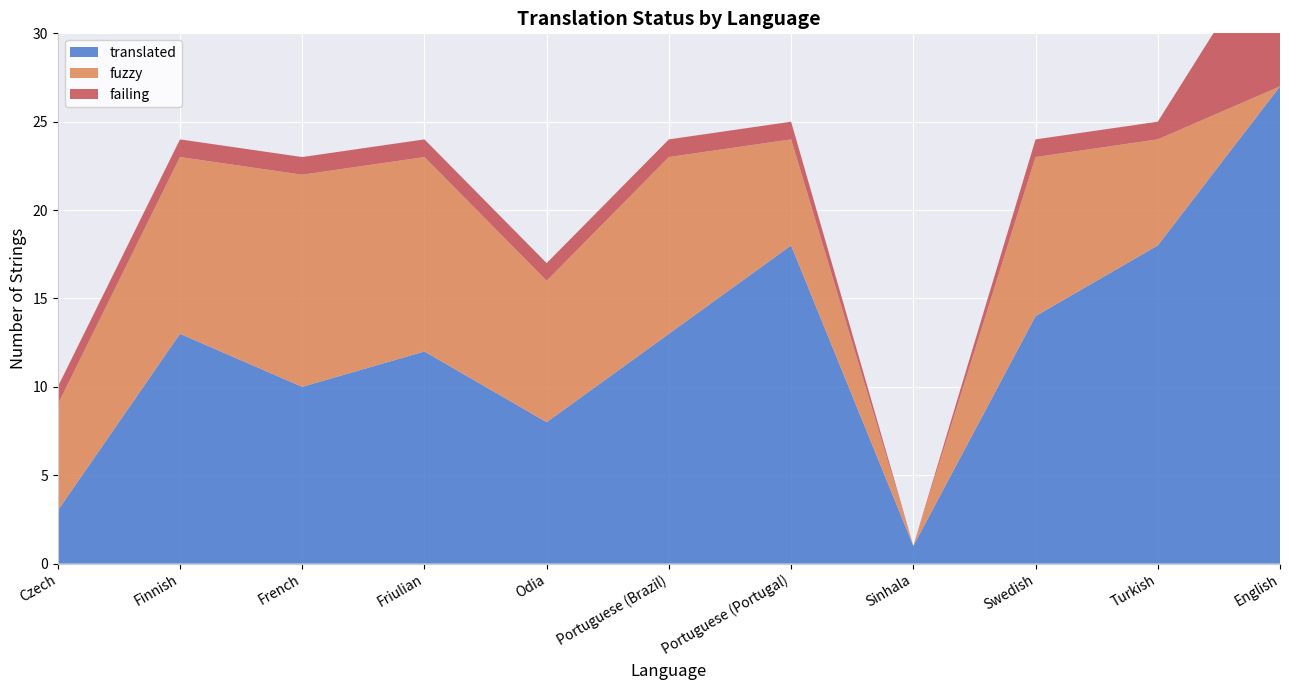

Reading left to right, what are all the values shown in this chart?

translated: 3	13	10	12	8	13	18	1	14	18	27
fuzzy: 6	10	12	11	8	10	6	0	9	6	0
failing: 1	1	1	1	1	1	1	0	1	1	9